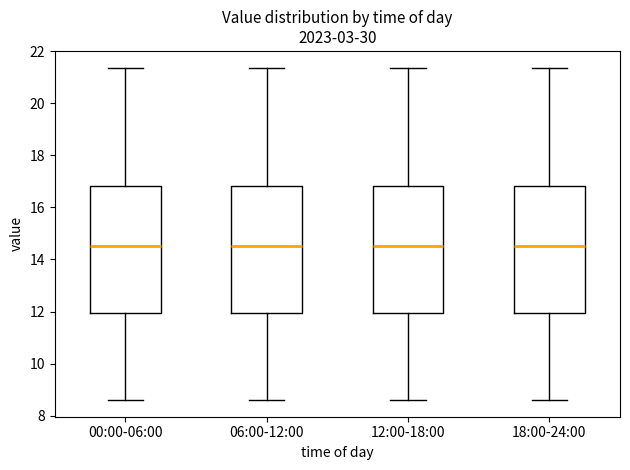

Reading left to right, transcribe this box plot: for each box, give where its median line is, the range the box spans, and where its two whiskers end, as read against the y-axis. The values are not printed on the chart, so give them approximately, as read against the axis.

00:00-06:00: median 14.6, box 12.0 to 16.8, whiskers 8.6 to 21.4
06:00-12:00: median 14.6, box 12.0 to 16.8, whiskers 8.6 to 21.4
12:00-18:00: median 14.6, box 12.0 to 16.8, whiskers 8.6 to 21.4
18:00-24:00: median 14.6, box 12.0 to 16.8, whiskers 8.6 to 21.4